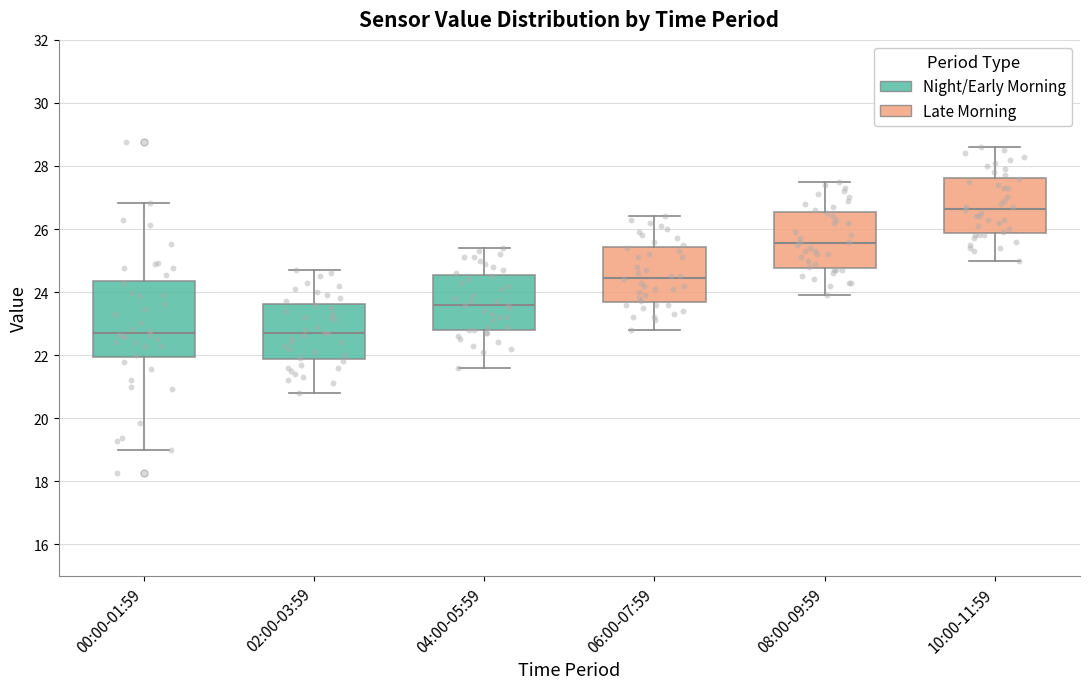

Reading left to right, transcribe this box plot: for each box, give where its median line is, the range the box spans, and where its two whiskers end, as read against the y-axis. The values are not printed on the chart, so give them approximately, as read against the axis.

00:00-01:59: median 22.8, box 22.0 to 24.4, whiskers 19.0 to 26.8
02:00-03:59: median 22.8, box 21.8 to 23.6, whiskers 20.8 to 24.8
04:00-05:59: median 23.6, box 22.8 to 24.6, whiskers 21.6 to 25.4
06:00-07:59: median 24.4, box 23.6 to 25.4, whiskers 22.8 to 26.4
08:00-09:59: median 25.6, box 24.8 to 26.6, whiskers 24.0 to 27.6
10:00-11:59: median 26.6, box 25.8 to 27.6, whiskers 25.0 to 28.6